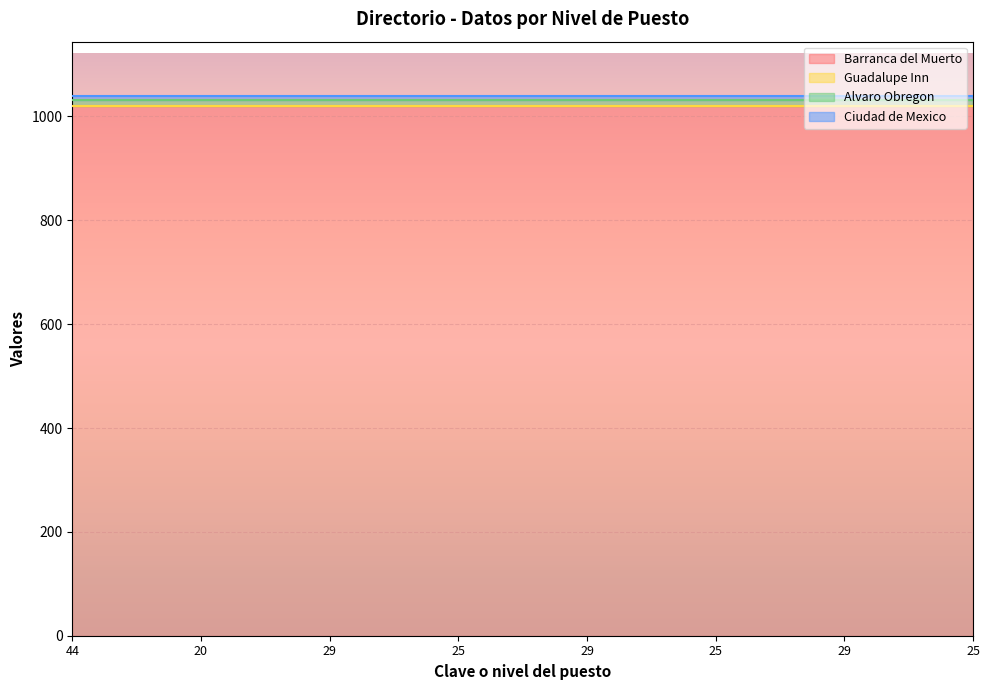

Is it true that Alvaro Obregon equals 10 at 25?

True